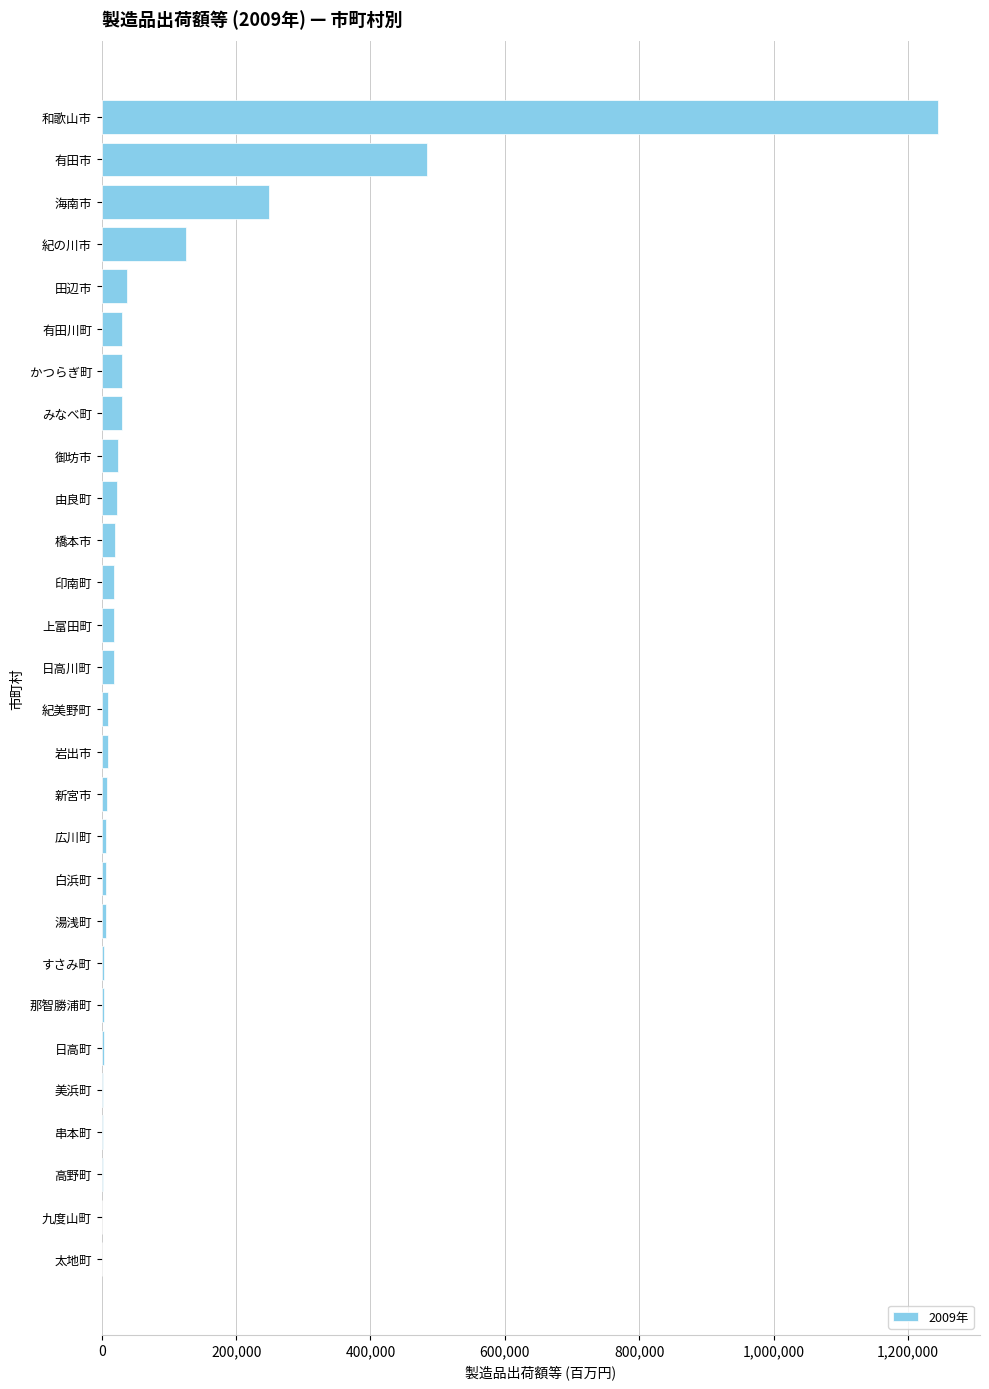

What is the maximum value shown in the chart?

1245044